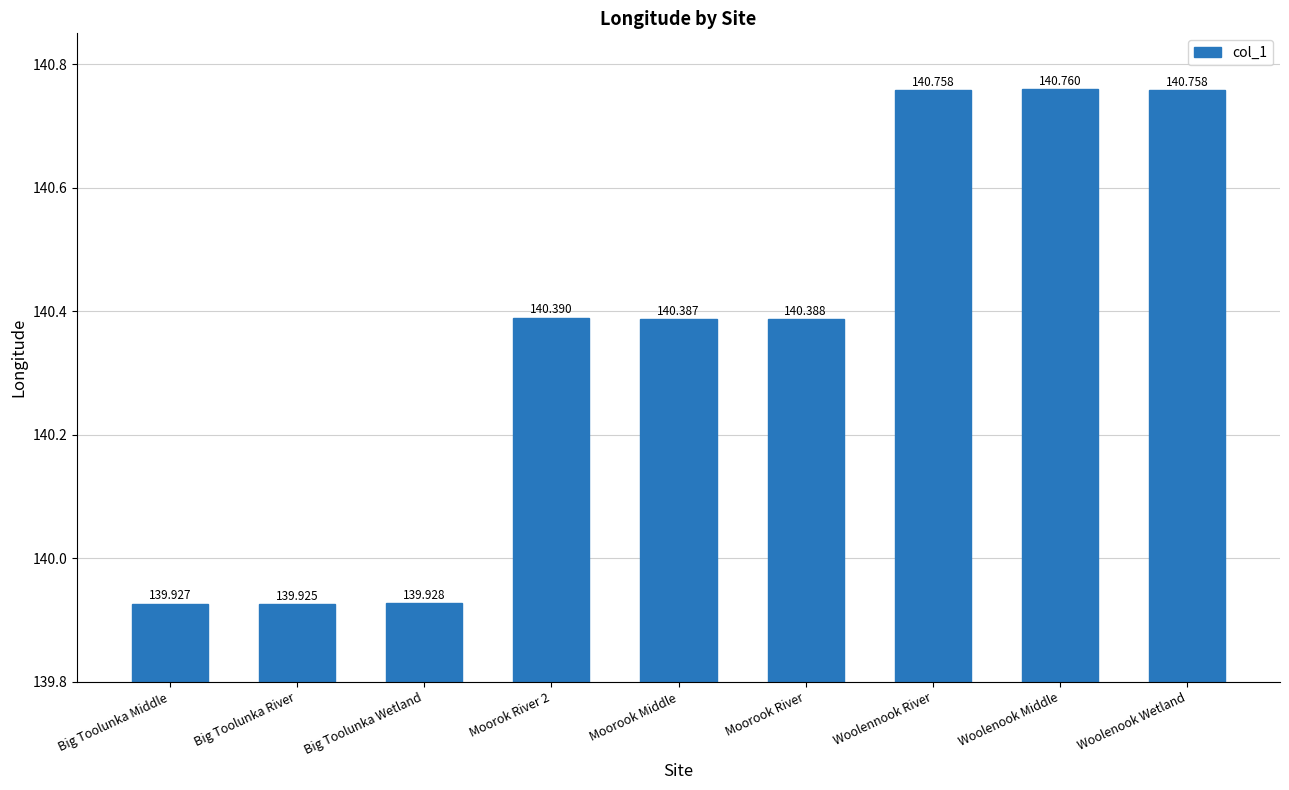

The chart shows a value of 140.8 at Woolenook Middle. True or false?

True